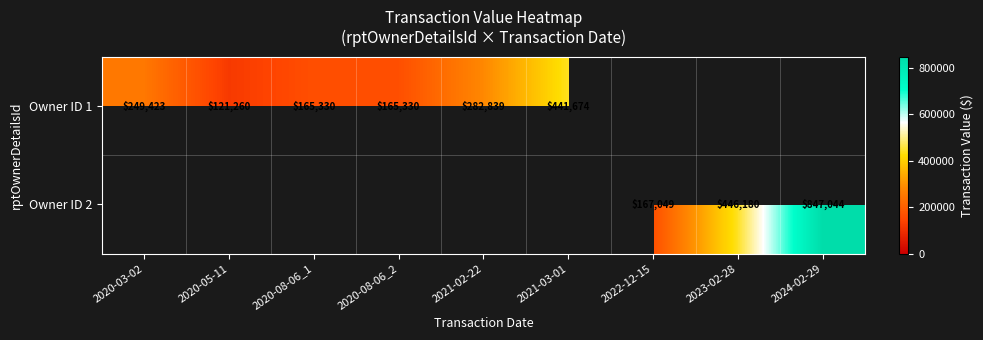

The value of Owner ID 1 at 2021-03-01 is 135026. True or false?

False